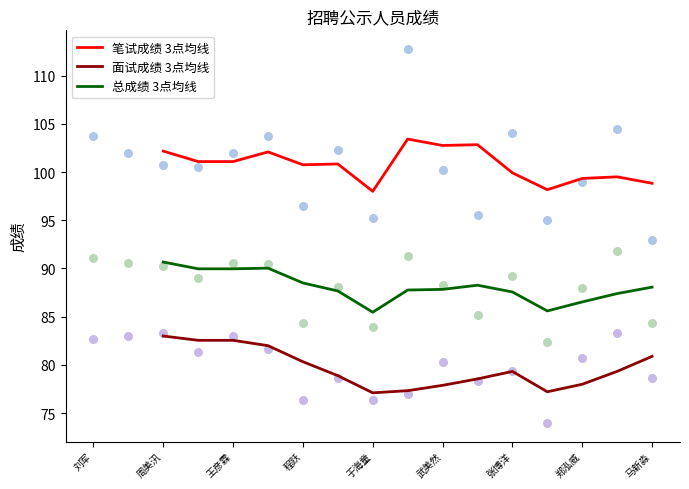

Is the value of 总成绩 3点均线 at 马新淼 greater than the value of 面试成绩 3点均线 at 张博洋?

Yes